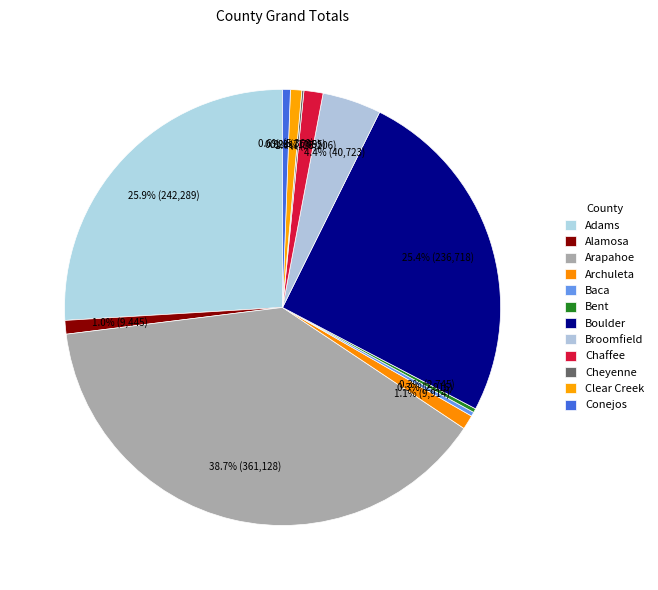

Approximately how many times larger is the value at Baca compared to Chaffee?

0.2